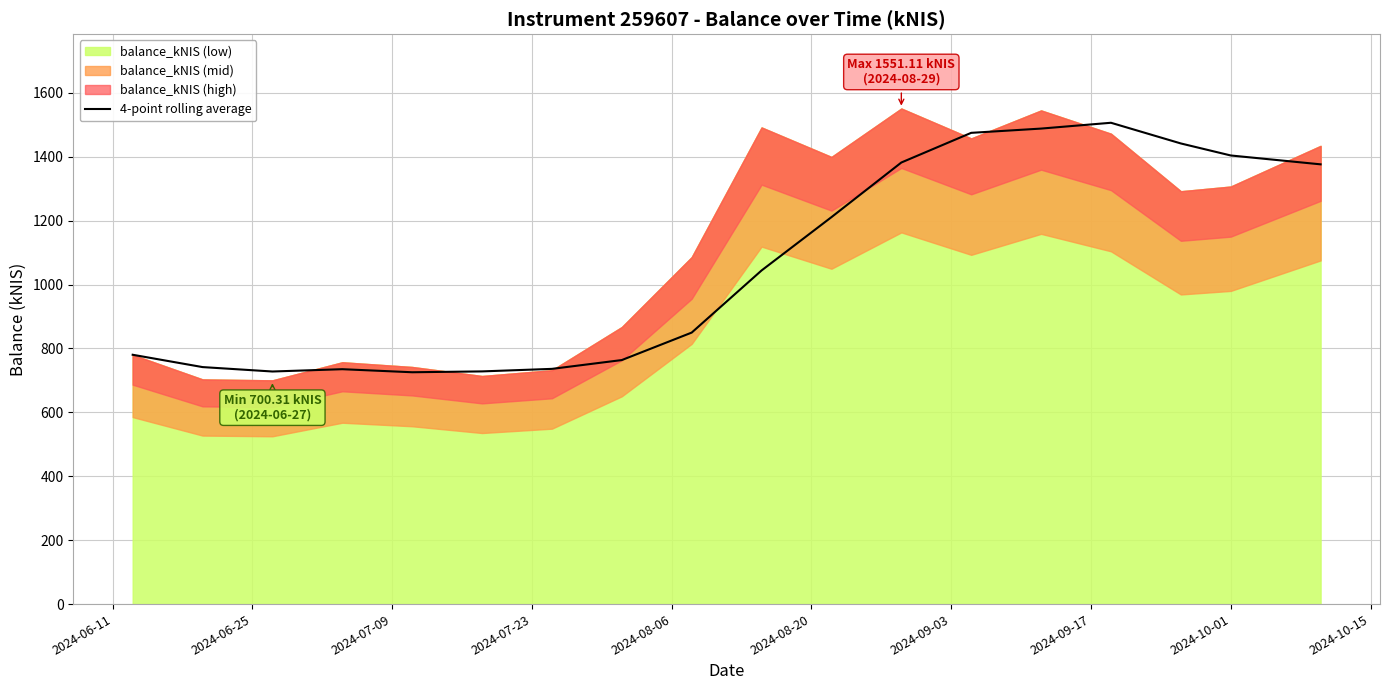

What is the minimum value shown in the chart?

725.6